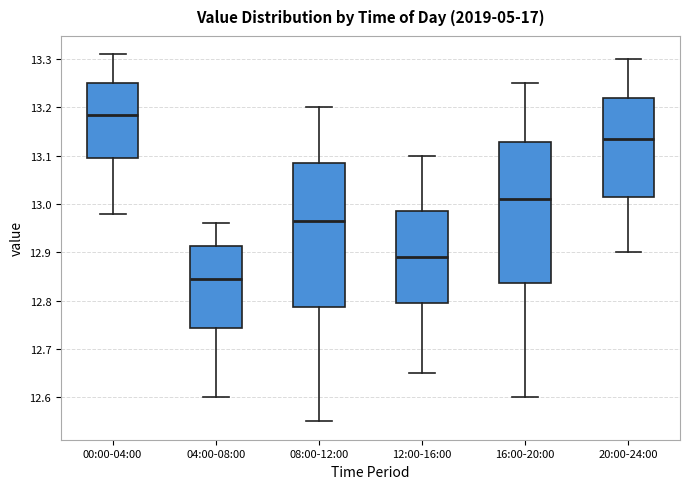

Reading left to right, read every box against the y-axis: the position of its median line, the range the box covers, and the ends of its whiskers. The values are not printed on the chart, so give them approximately, as read against the axis.

00:00-04:00: median 13.19, box 13.10 to 13.25, whiskers 12.98 to 13.31
04:00-08:00: median 12.85, box 12.74 to 12.91, whiskers 12.60 to 12.96
08:00-12:00: median 12.97, box 12.79 to 13.09, whiskers 12.55 to 13.20
12:00-16:00: median 12.89, box 12.80 to 12.99, whiskers 12.65 to 13.10
16:00-20:00: median 13.01, box 12.84 to 13.13, whiskers 12.60 to 13.25
20:00-24:00: median 13.14, box 13.02 to 13.22, whiskers 12.90 to 13.30